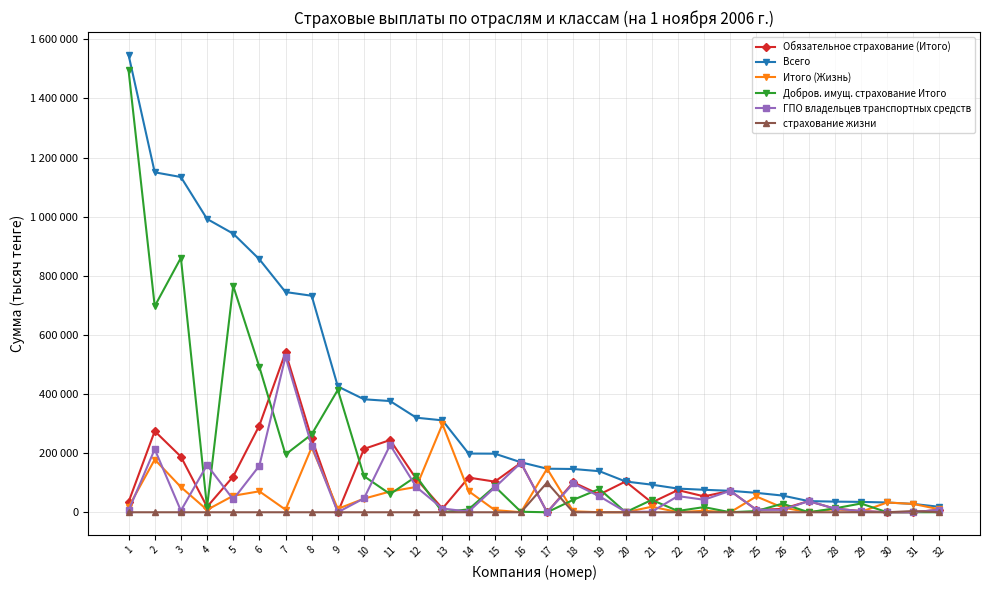

Which category has the lowest value across all series?

9